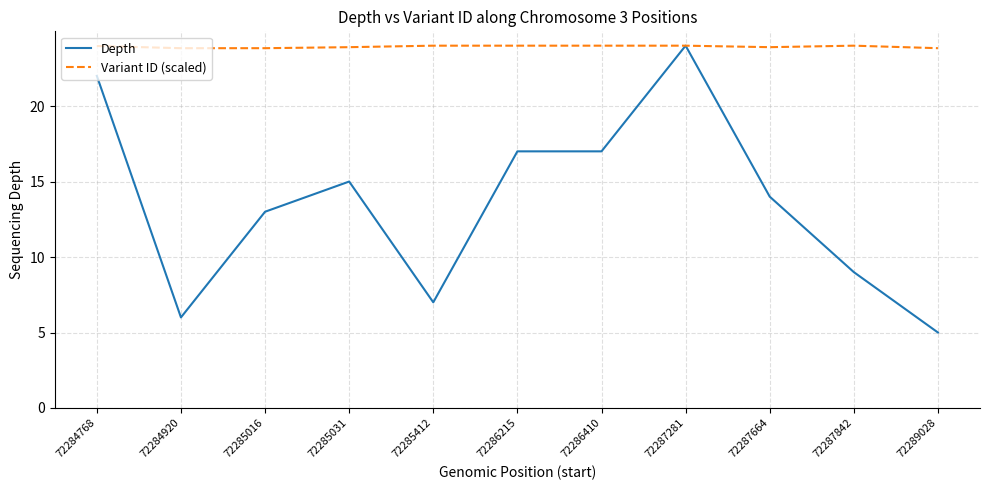

What are all the series names shown in the legend?

Depth, Variant ID (scaled)